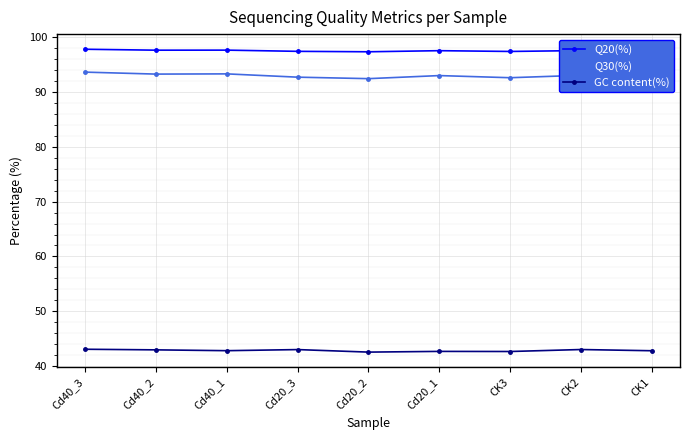

What is the label of the 6th point from the right?

Cd20_3